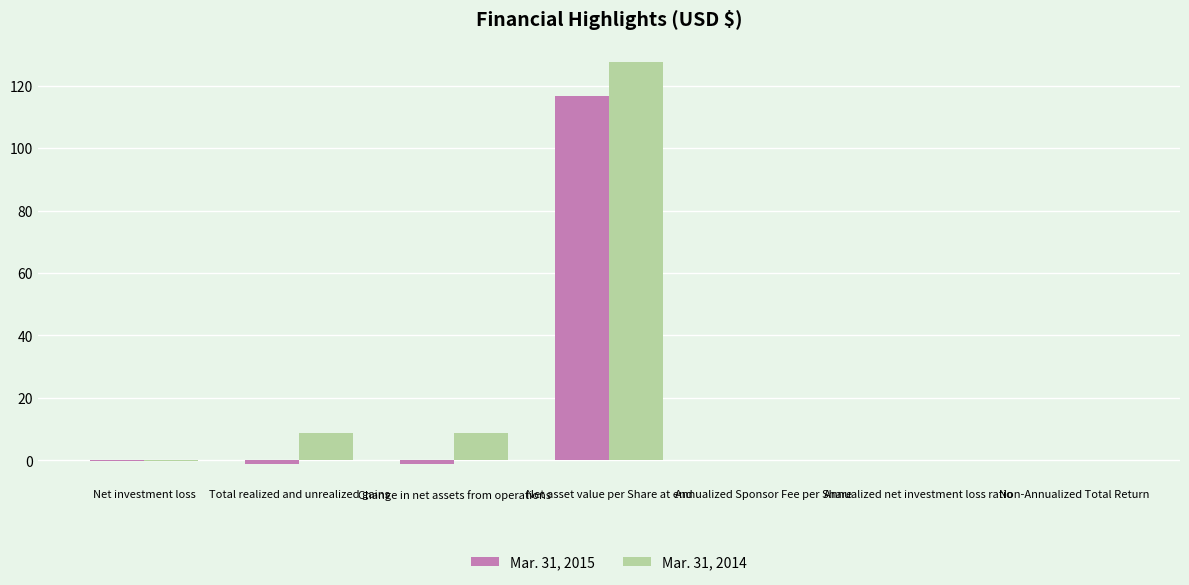

True or false: Mar. 31, 2014 has a value of 127.6 at Net asset value per Share at end.

True